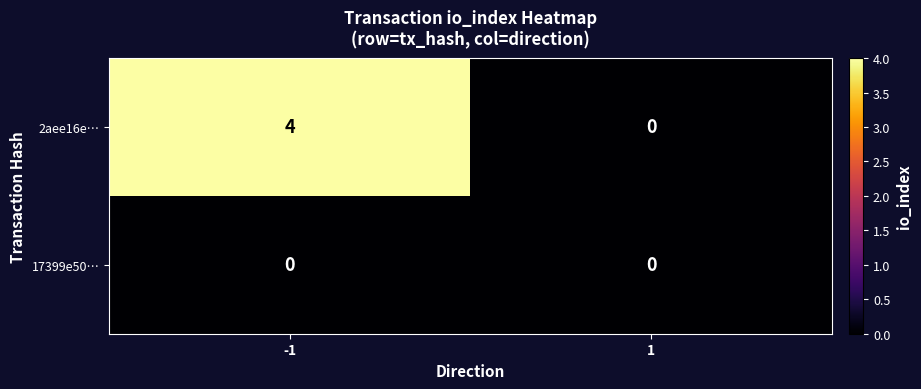

Rank the series by their average value, from lowest to highest.

17399e50…, 2aee16e…